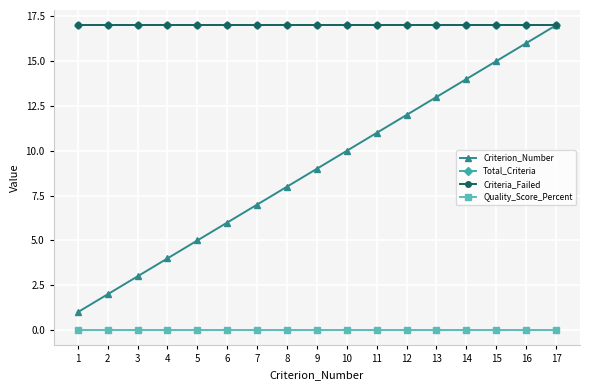

Is this an area chart (filled region under the line)?

No